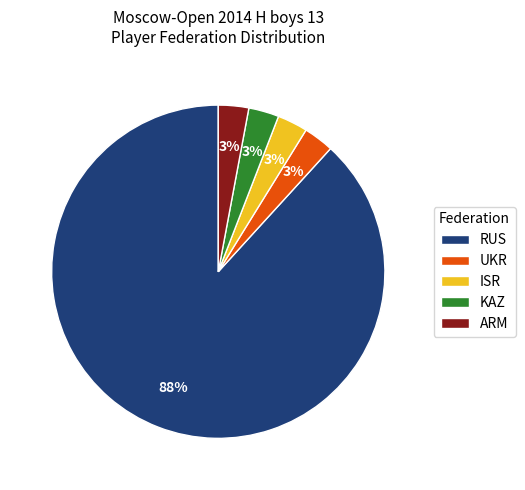

Which category has the biggest portion of the pie?

RUS